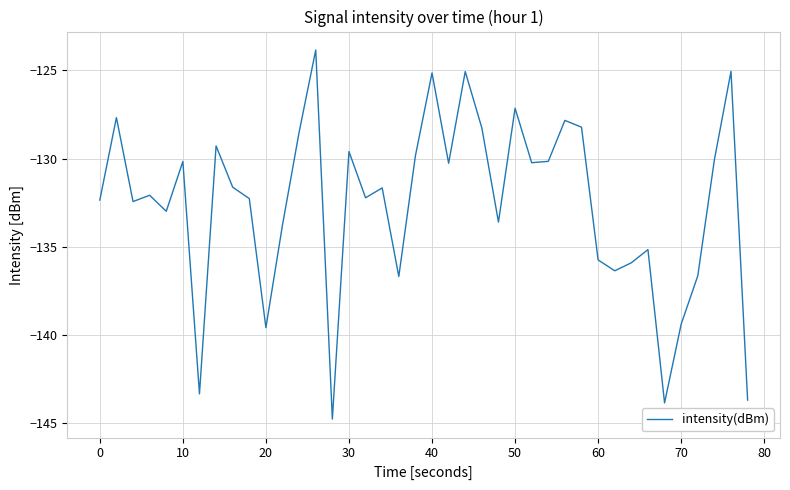

What is the smallest value displayed?

-144.8